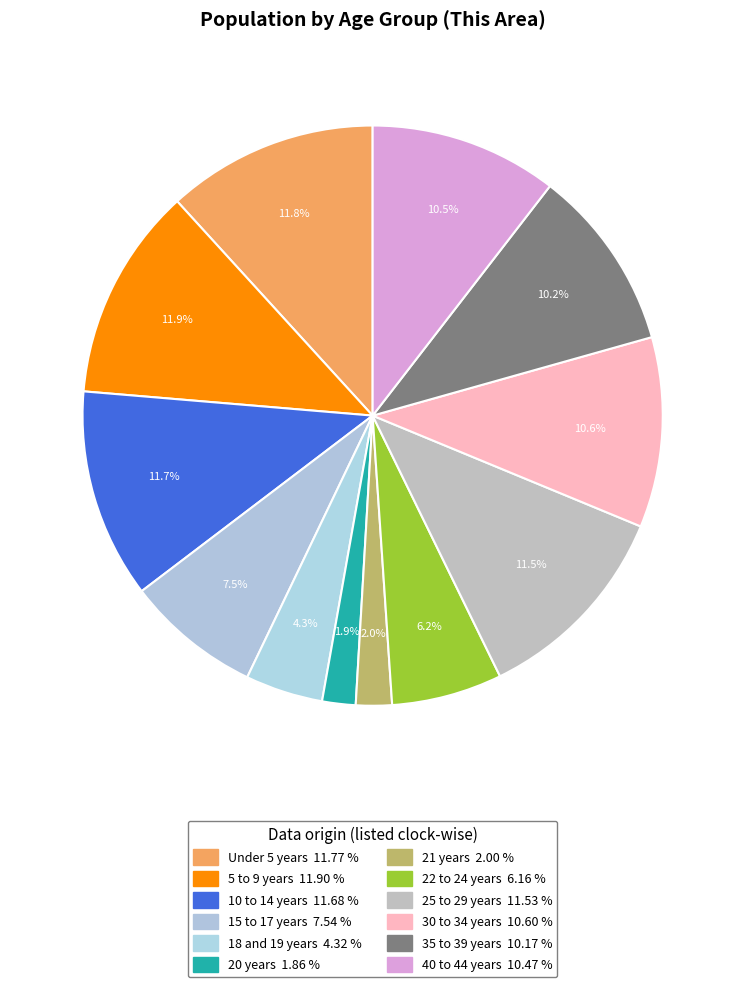

What percentage do 20 years and 18 and 19 years together represent?

6.2%